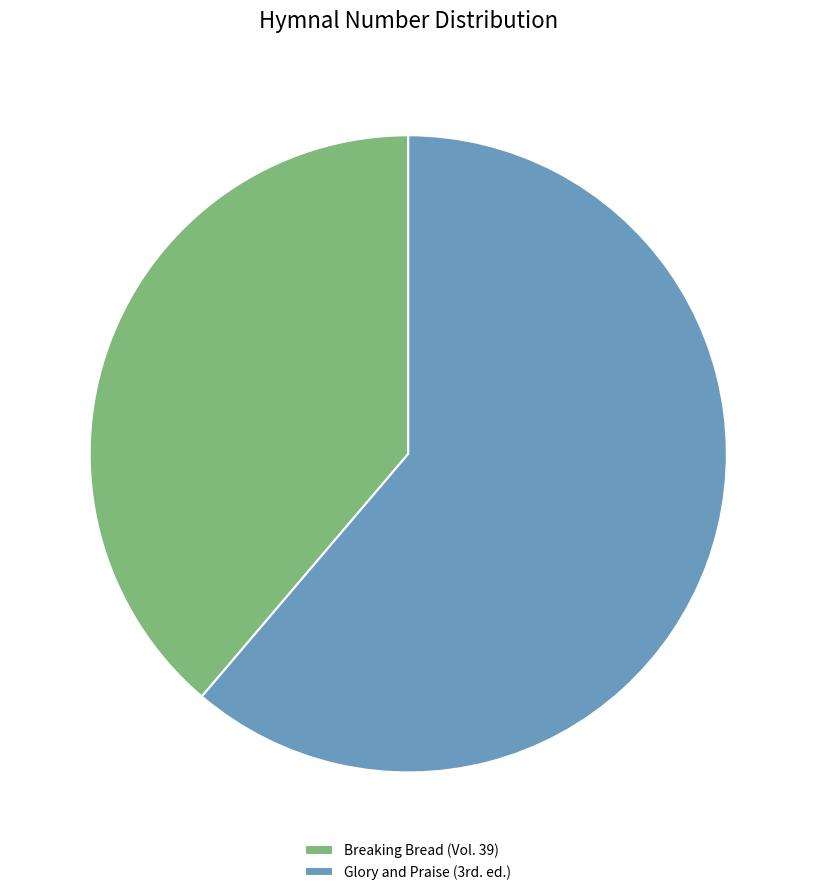

True or false: Breaking Bread (Vol. 39) accounts for 39% of the total.

True